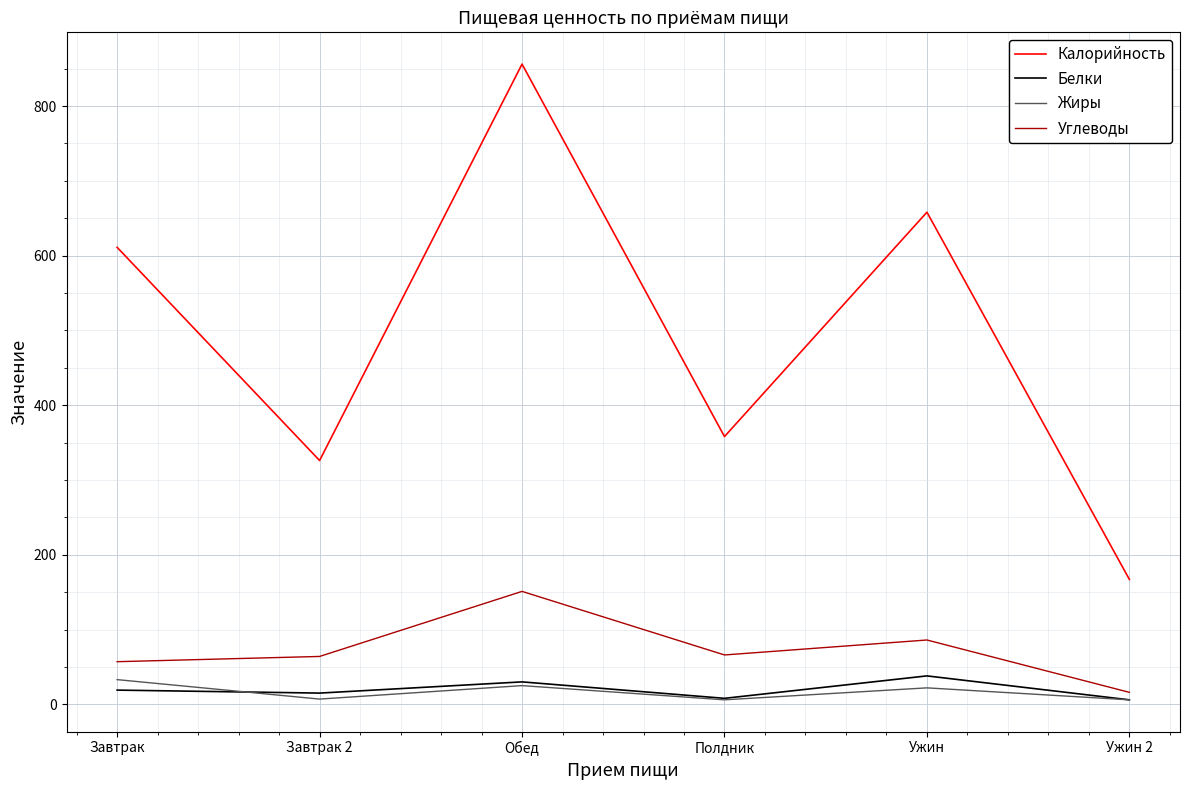

Which series has the largest total across all categories?

Калорийность